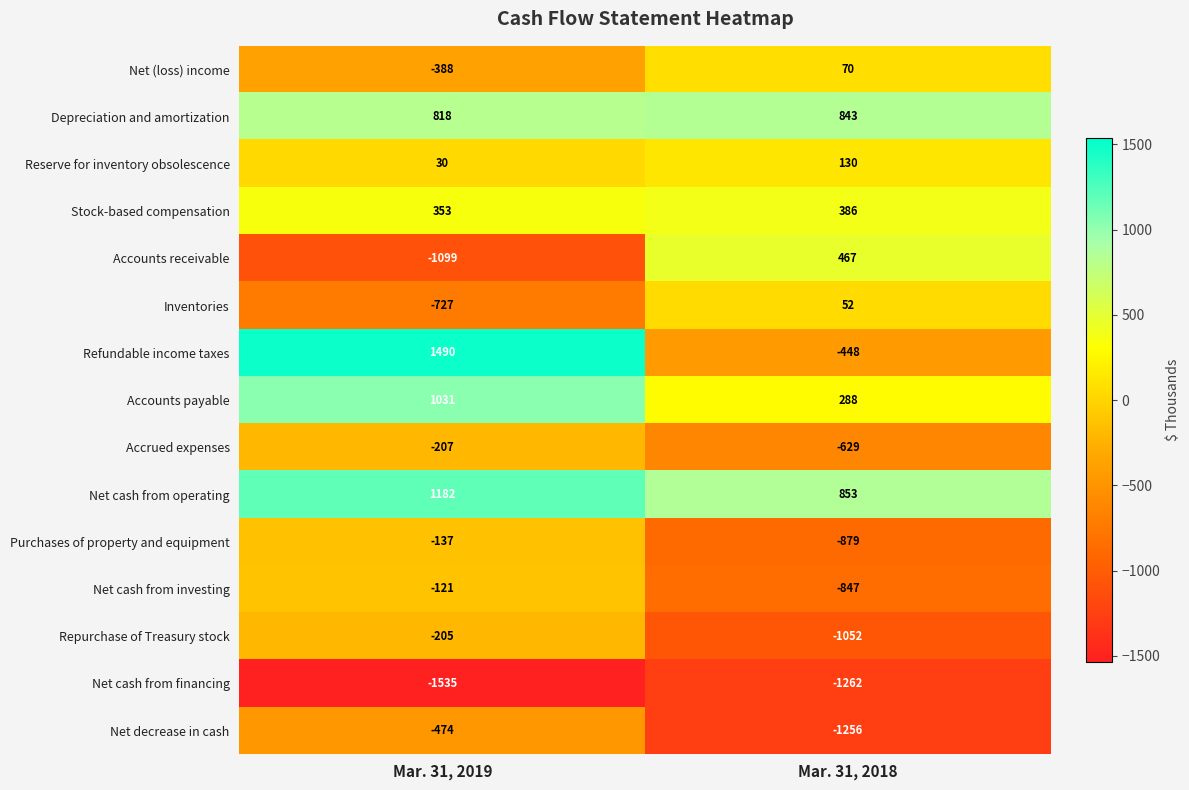

The value of Depreciation and amortization at Mar. 31, 2019 is 818. True or false?

True